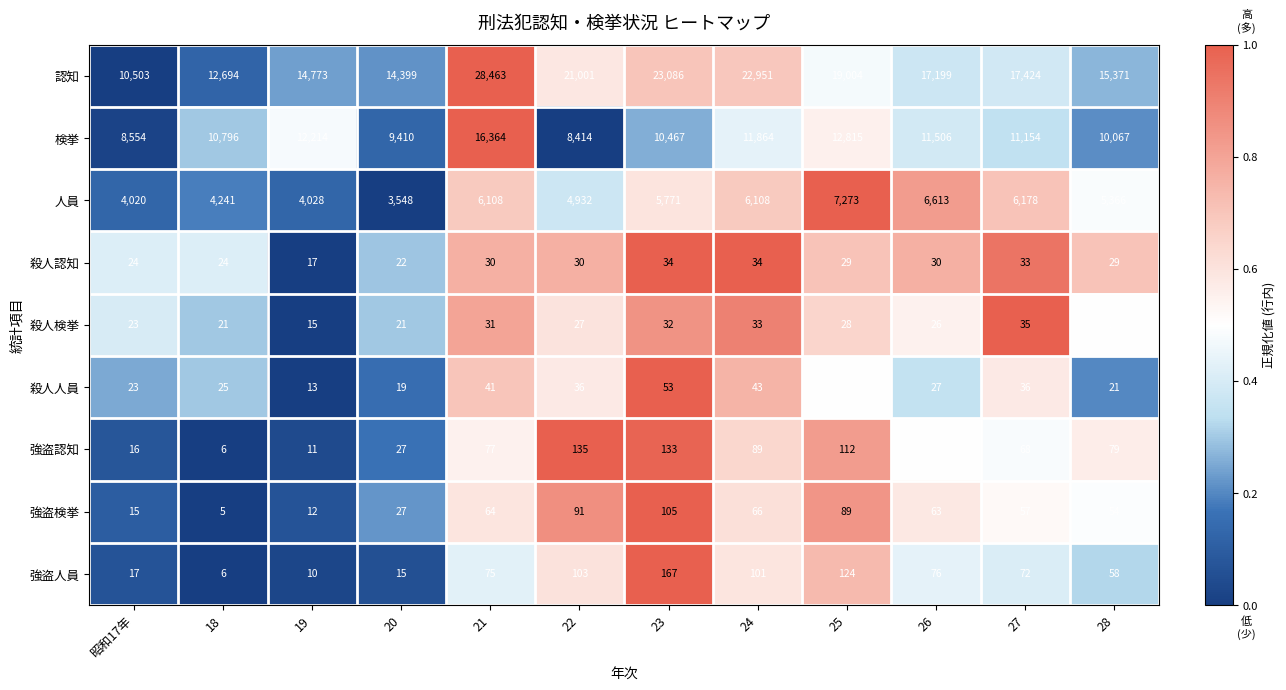

Is it true that 検挙 equals 4735 at 18?

False